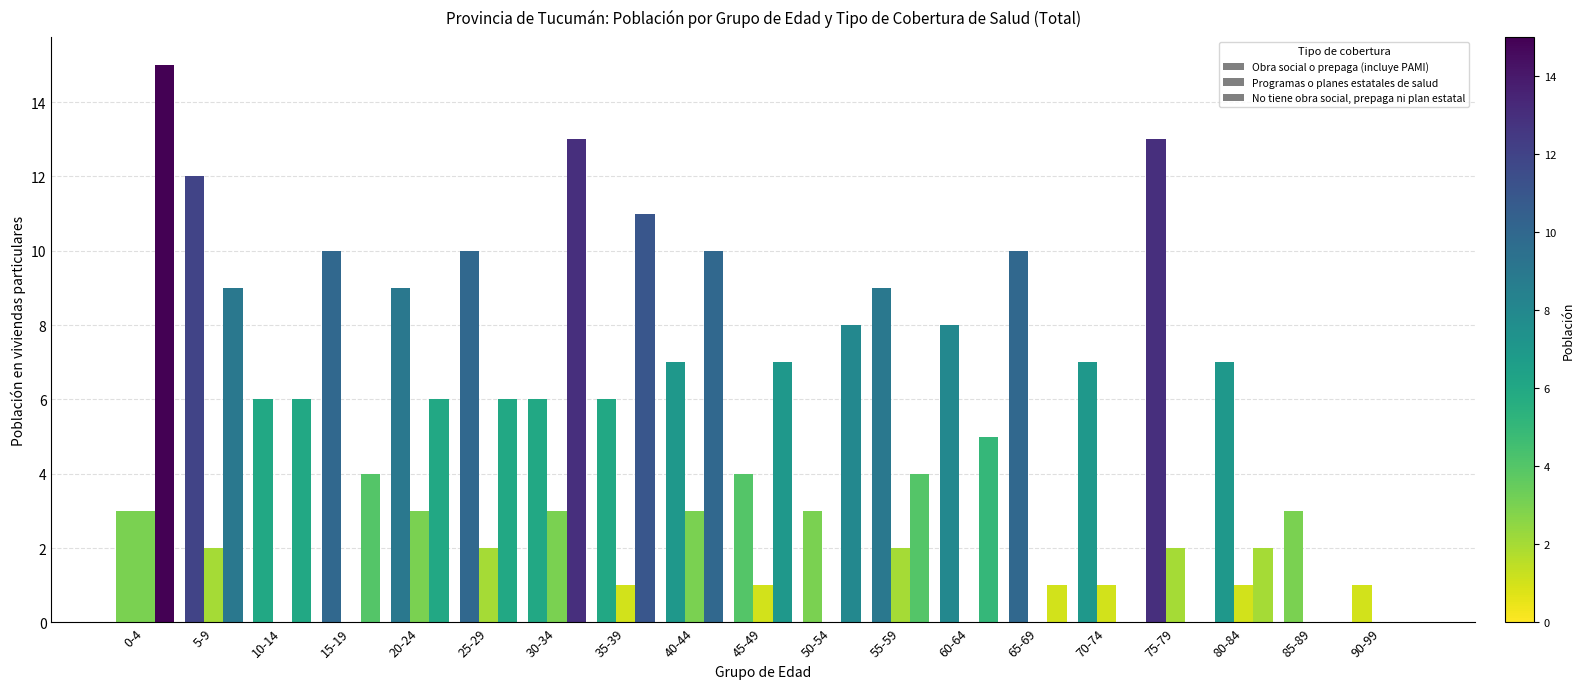

Rank the series at 45-49 from lowest to highest value.

Programas o planes estatales de salud, Obra social o prepaga (incluye PAMI), No tiene obra social, prepaga ni plan estatal